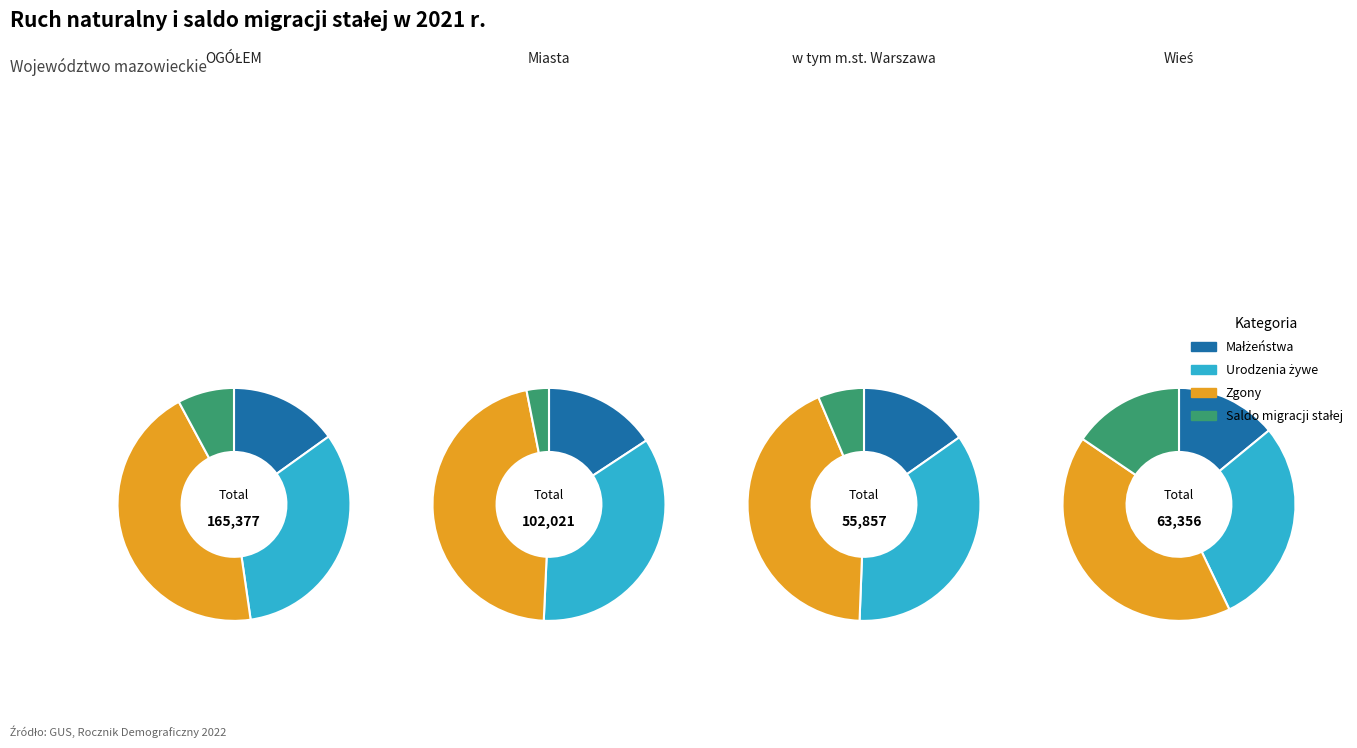

Which slice is the smallest?

Saldo migracji stałej